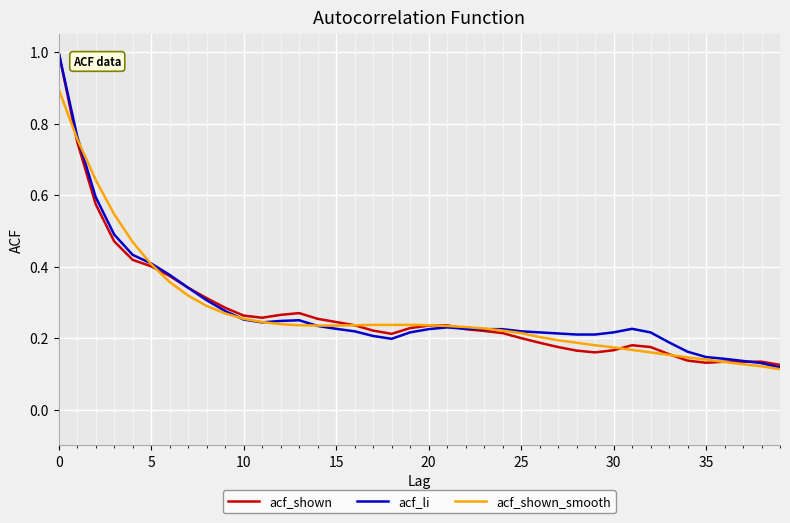

Which series has the largest range (max minus min)?

acf_li